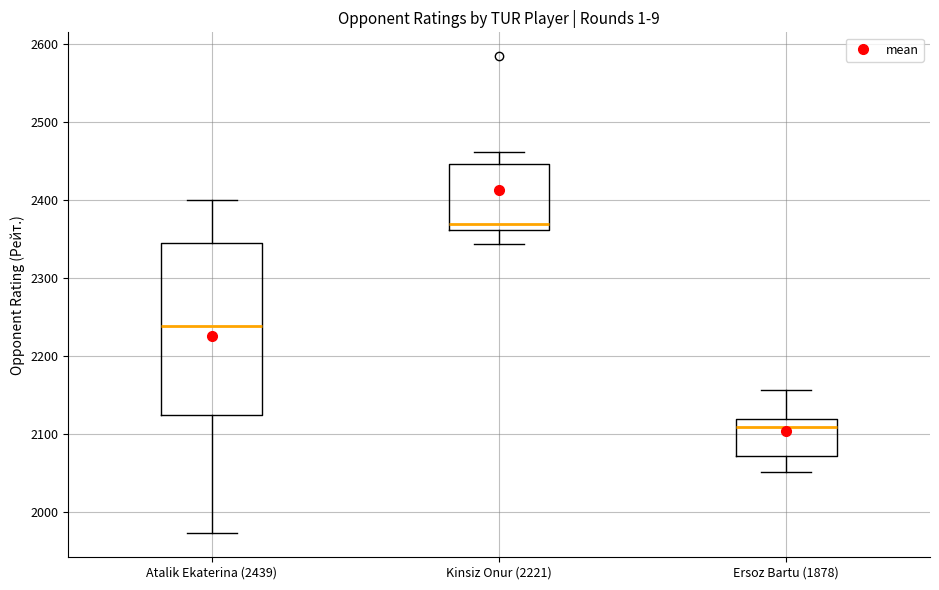

Where does the median line of the box for Atalik Ekaterina (2439) sit on the y-axis? The values are not printed on the chart, so give them approximately, as read against the axis.

2240